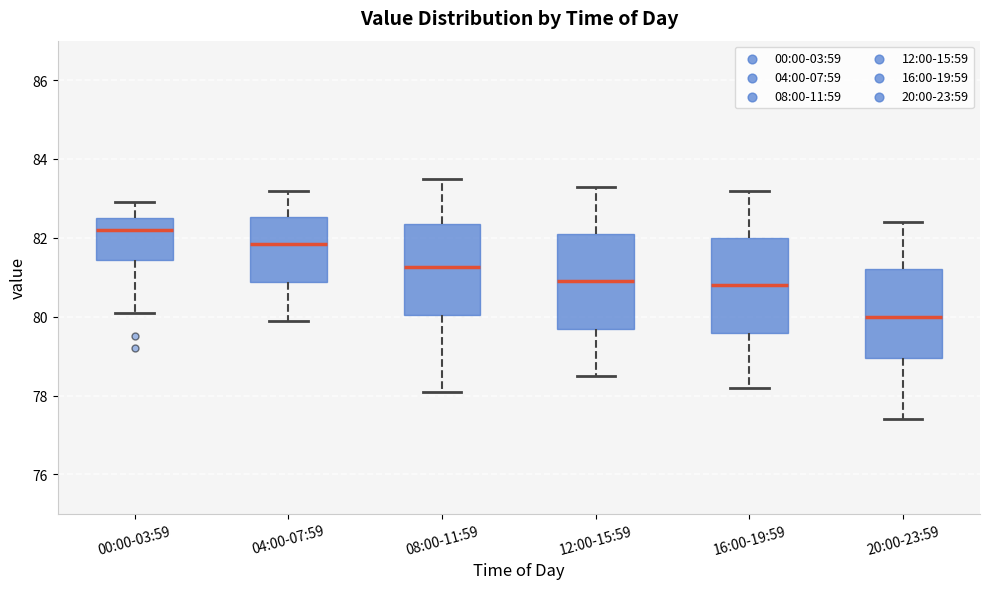

Which box has the highest median line?

00:00-03:59